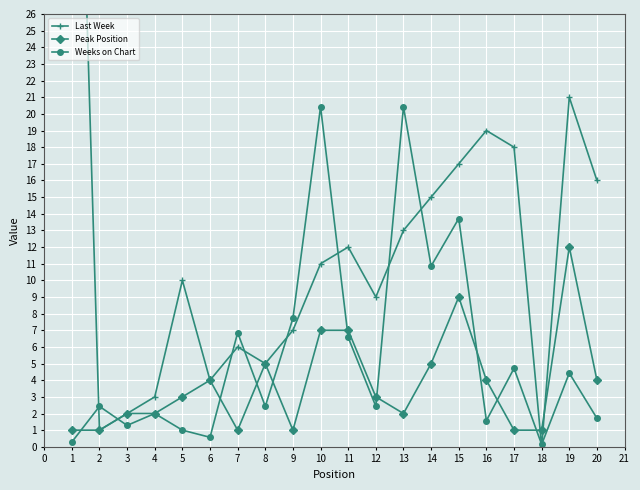

List the series in order of their overall mean, highest first.

Last Week, Weeks on Chart, Peak Position